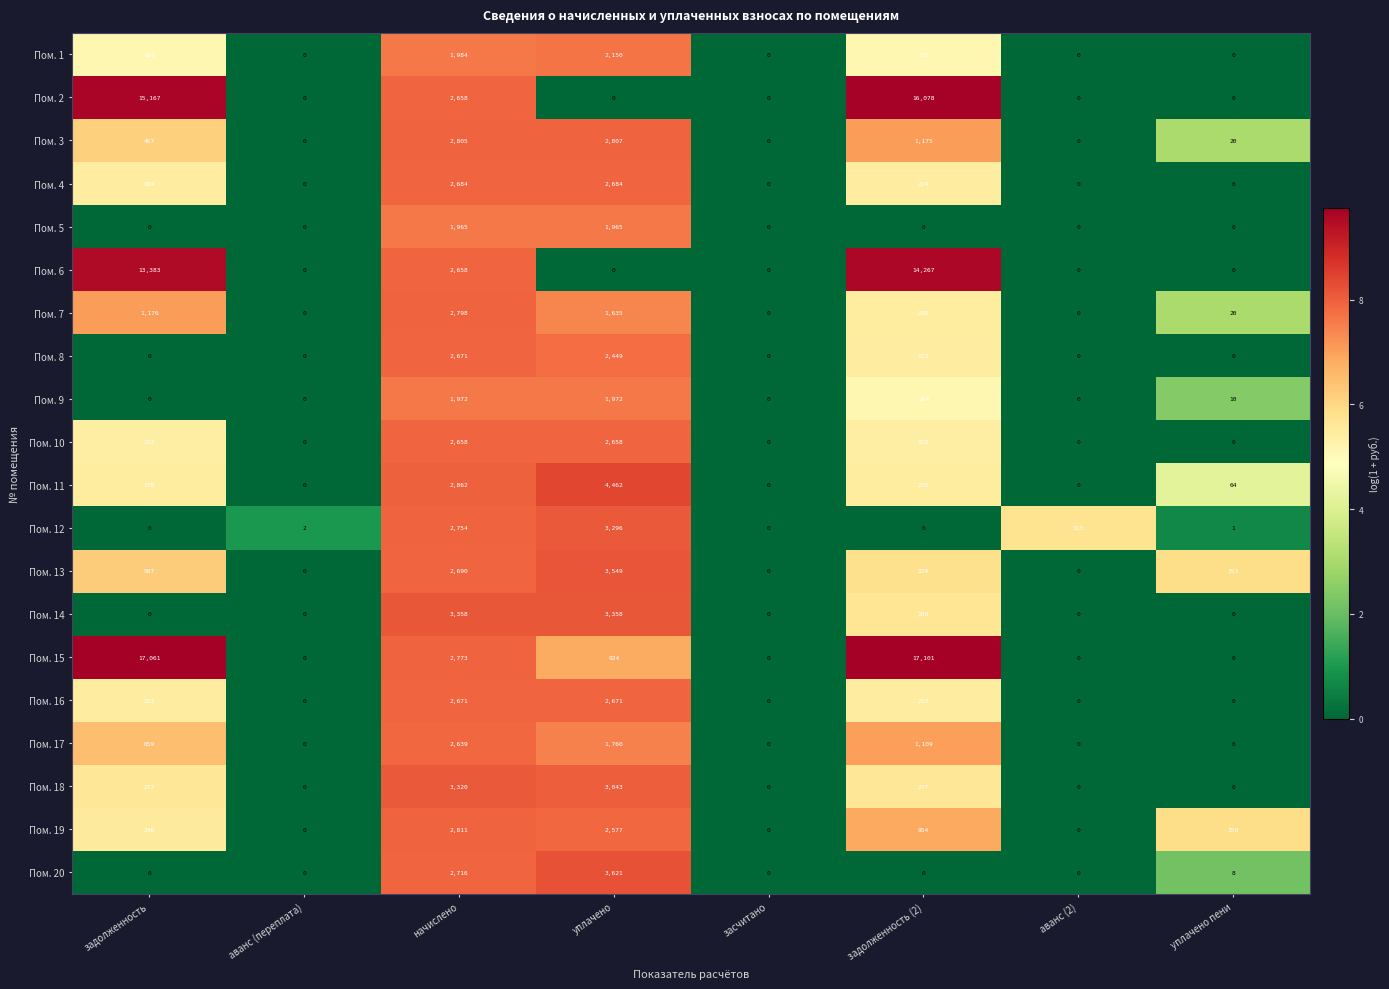

At which label is Пом. 17 closest to 1319?

задолженность (2)